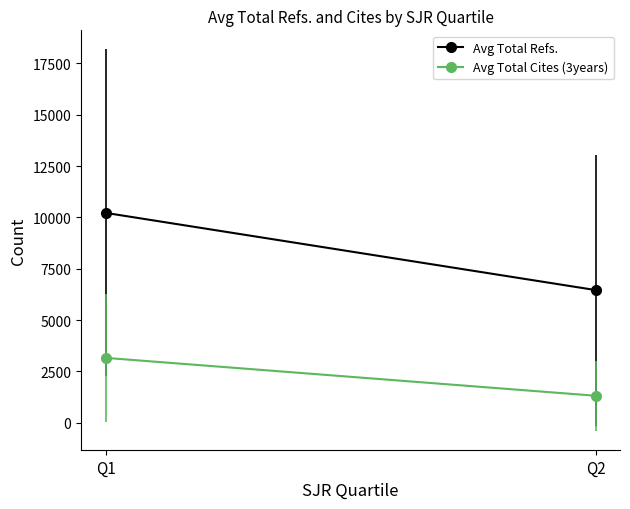

Where does the Avg Total Cites (3years) series first go above 3162?

Q1